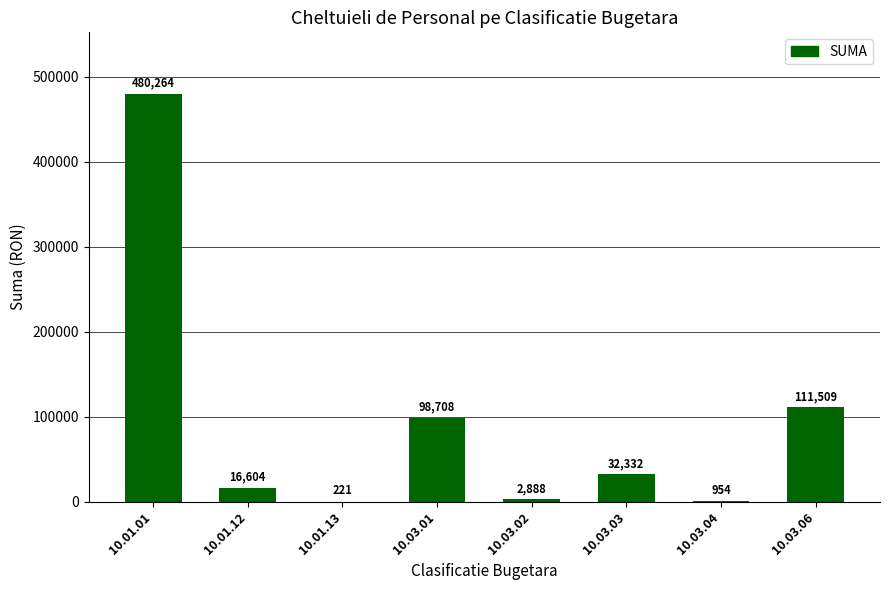

What is the difference between the values at 10.01.12 and 10.03.04?

15650